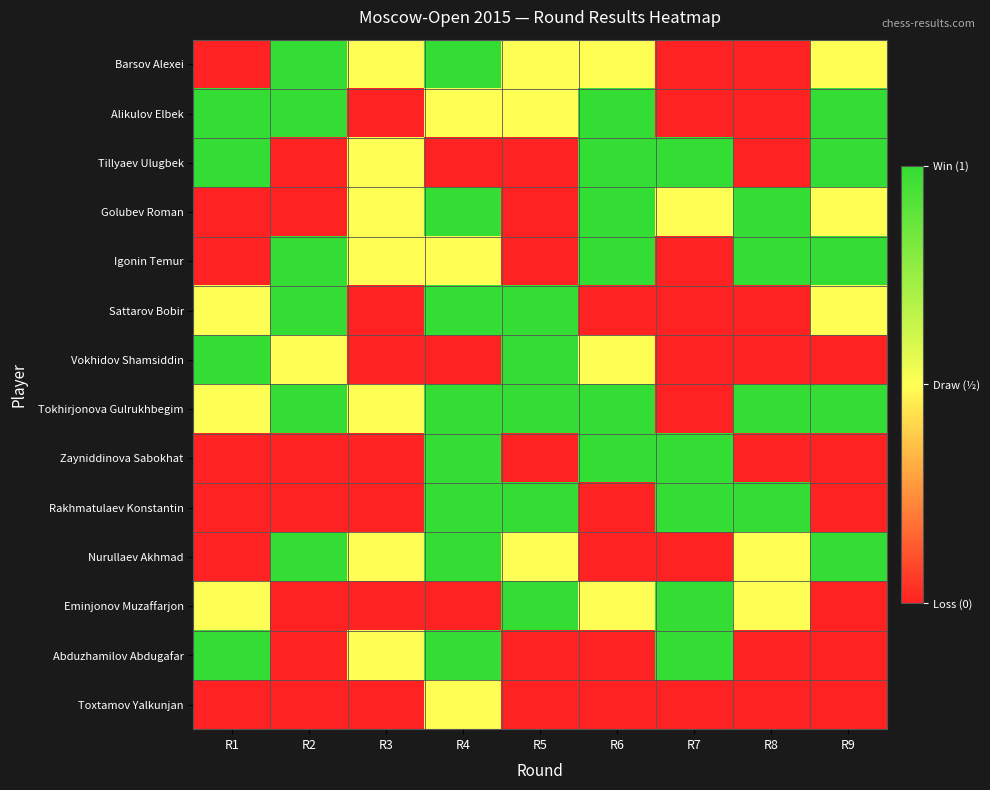

How many series are shown in this chart?

14